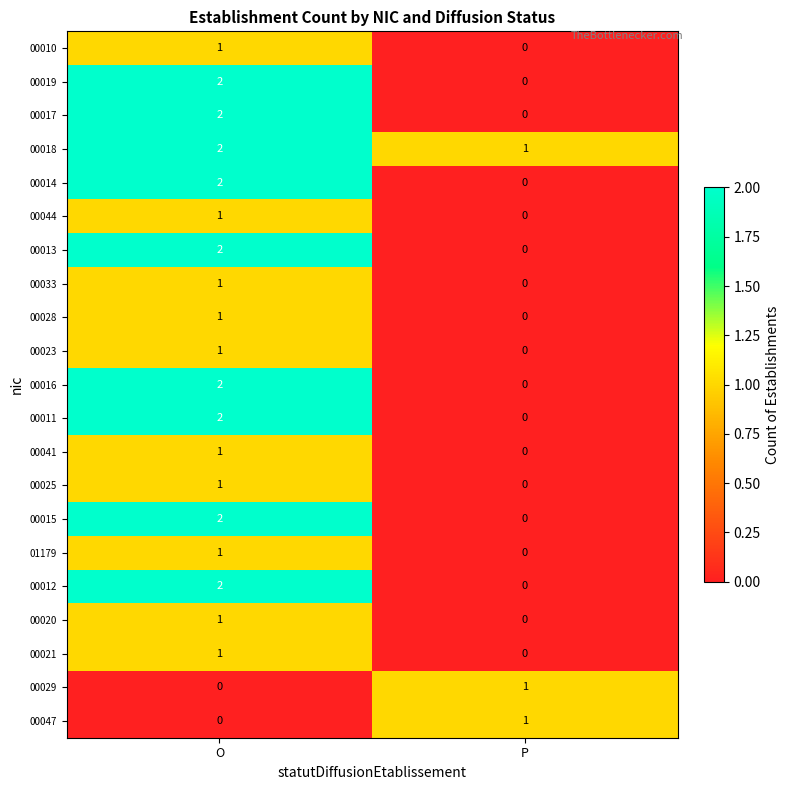

What is the spread (max minus min) of values at O?

2